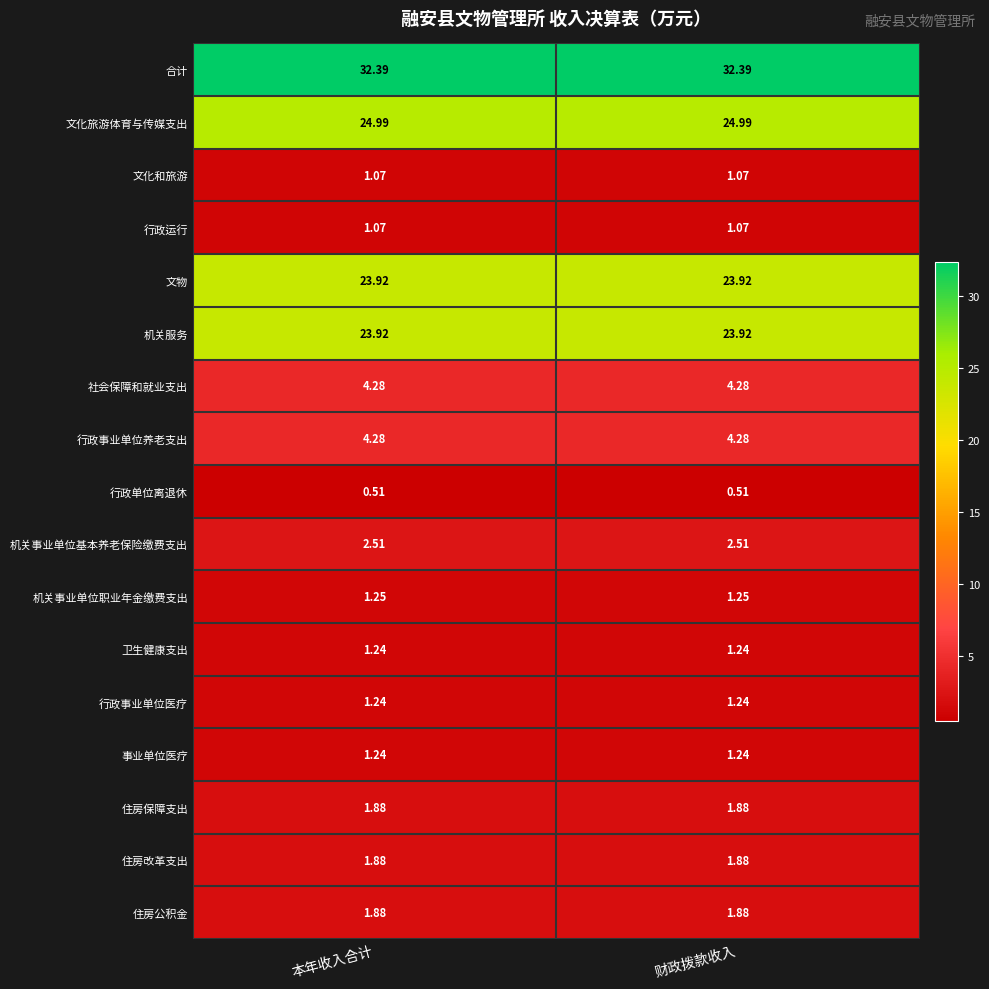

What is the maximum value shown in the chart?

32.4